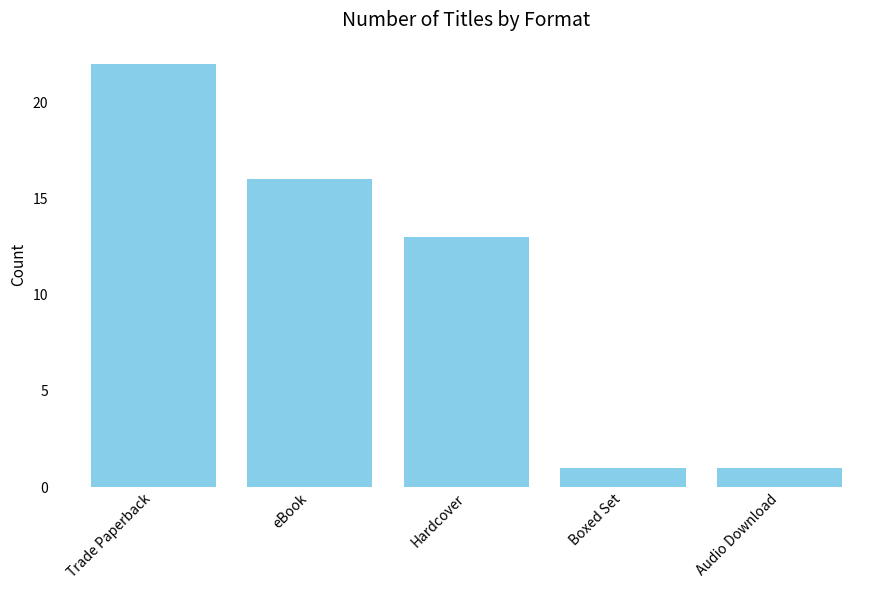

True or false: the data shows 0 at Audio Download.

False